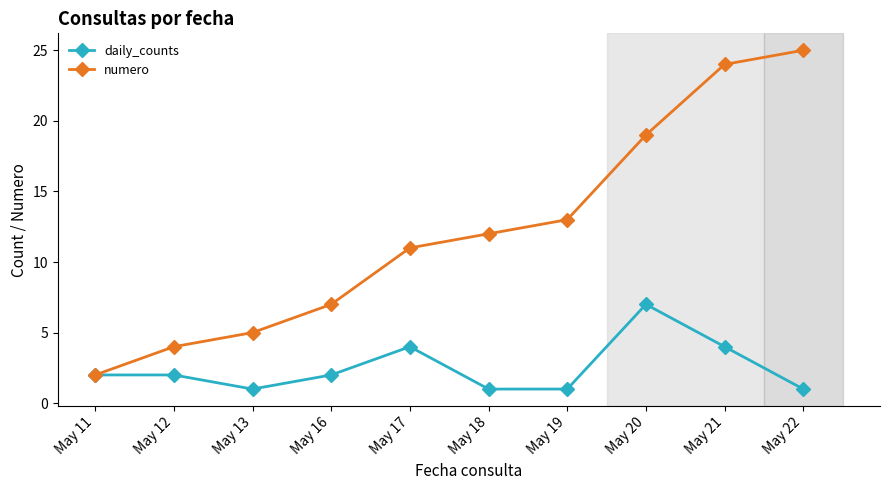

What are all the series names shown in the legend?

daily_counts, numero